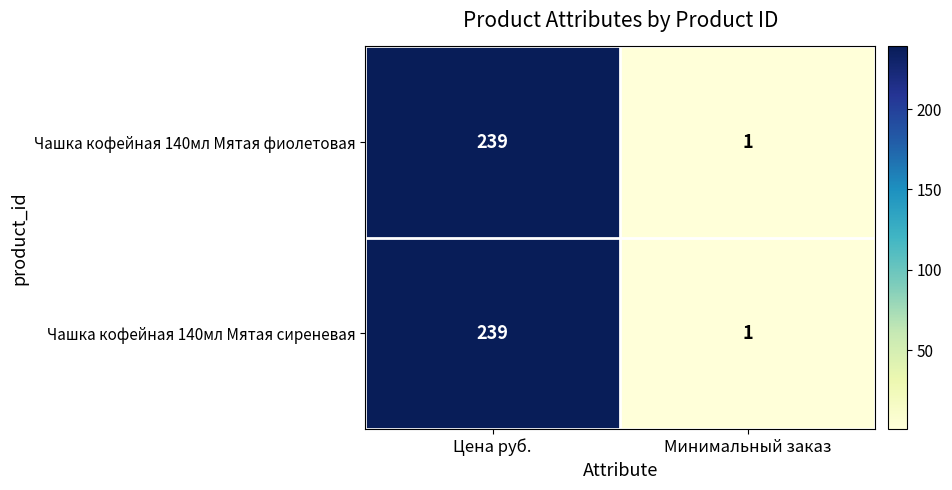

What is the approximate value of Чашка кофейная 140мл Мятая фиолетовая at Цена руб., to the nearest 50?

250